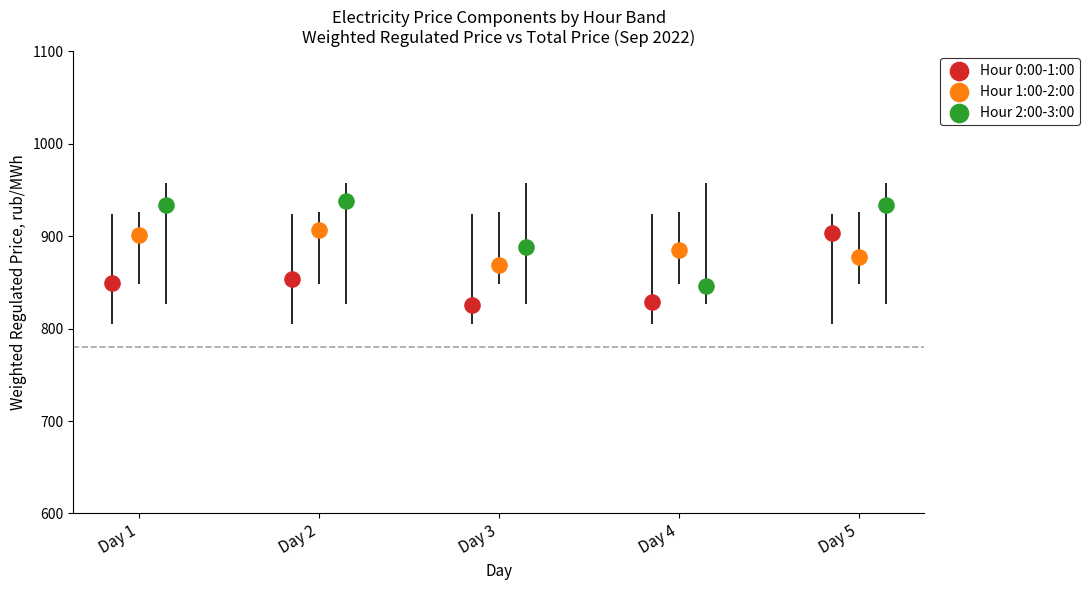

Which series reaches the minimum Y coordinate?

Hour 0:00-1:00